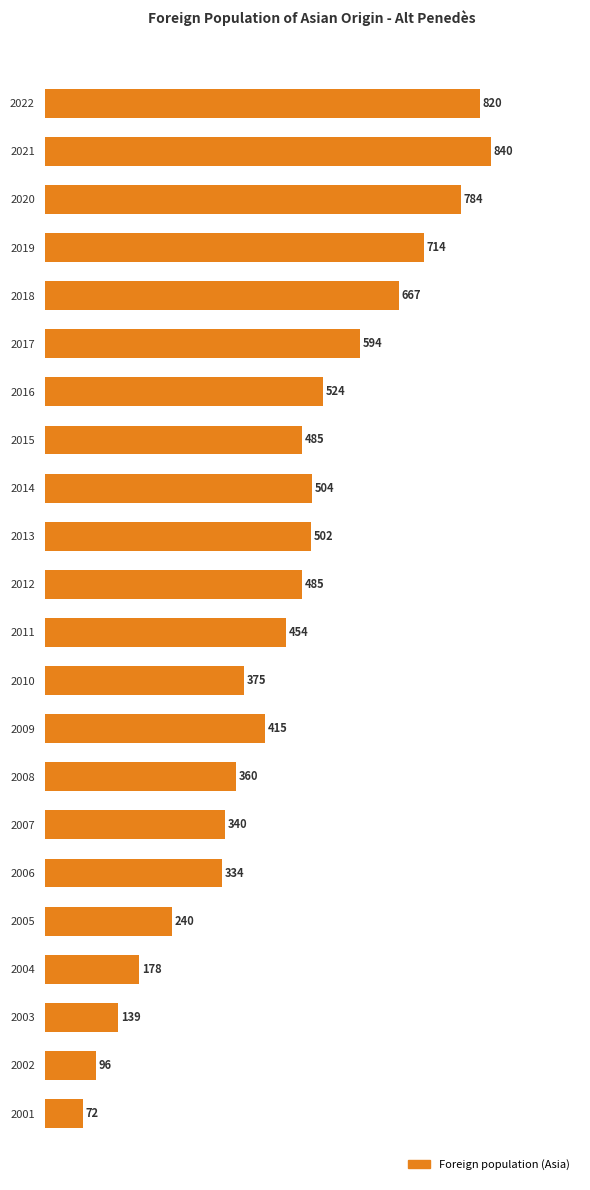

The chart shows a value of 445 at 2006. True or false?

False